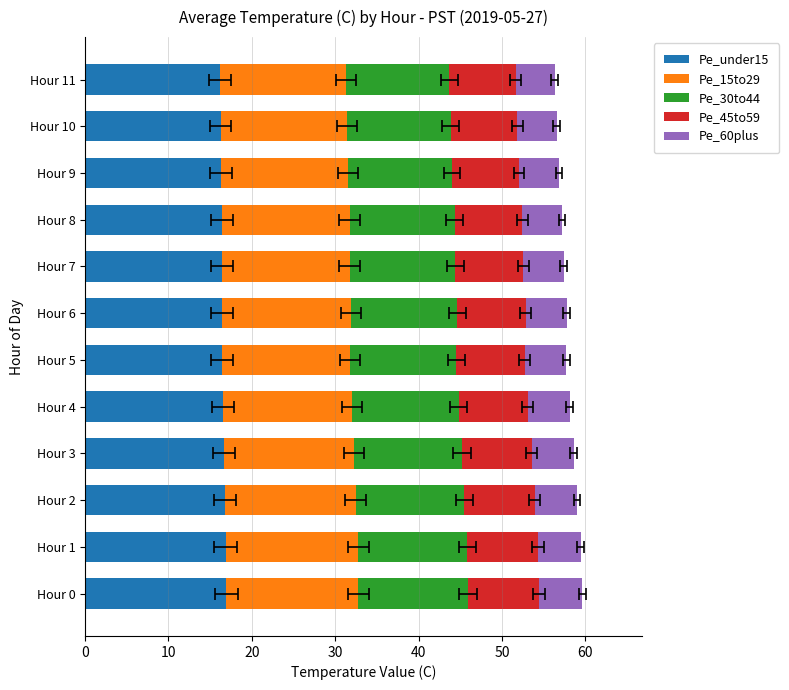

What is the average value of the Pe_under15 series?

16.5